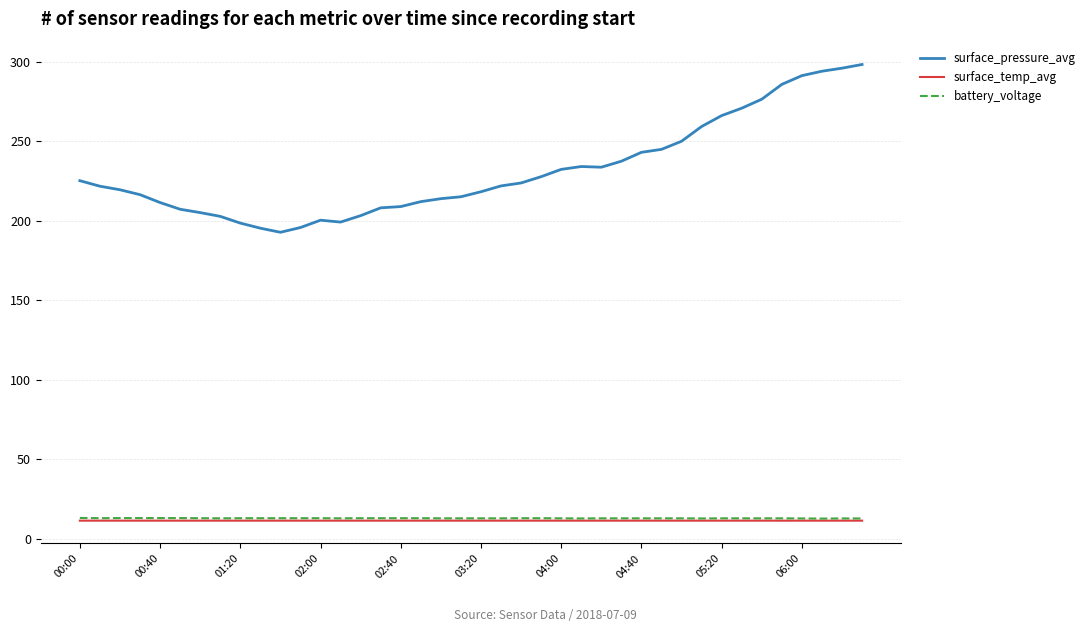

Which series has the widest spread of values?

surface_pressure_avg